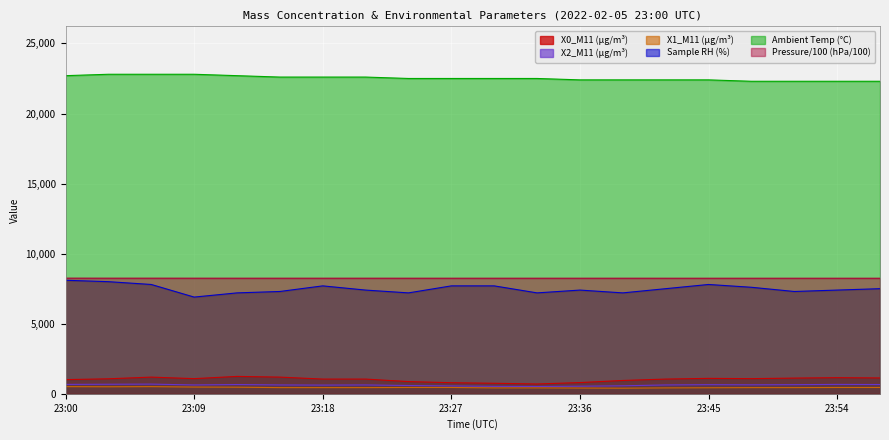

At how many categories does at least one series exceed 4307?

20